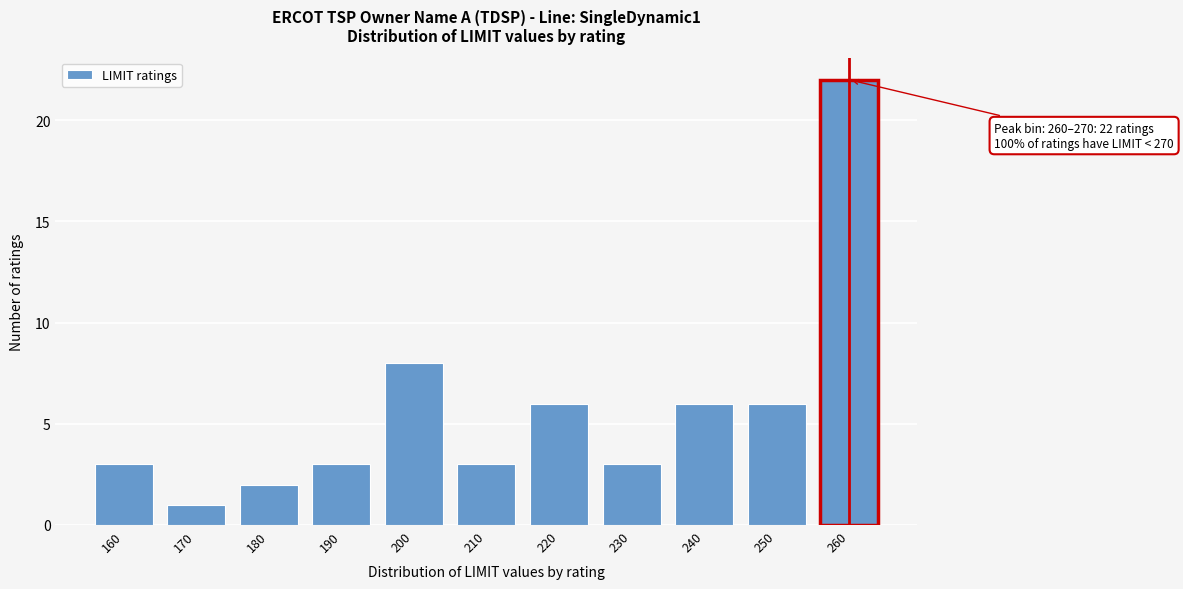

Reading right to left, list all the values displayed in this chart.

22	6	6	3	6	3	8	3	2	1	3